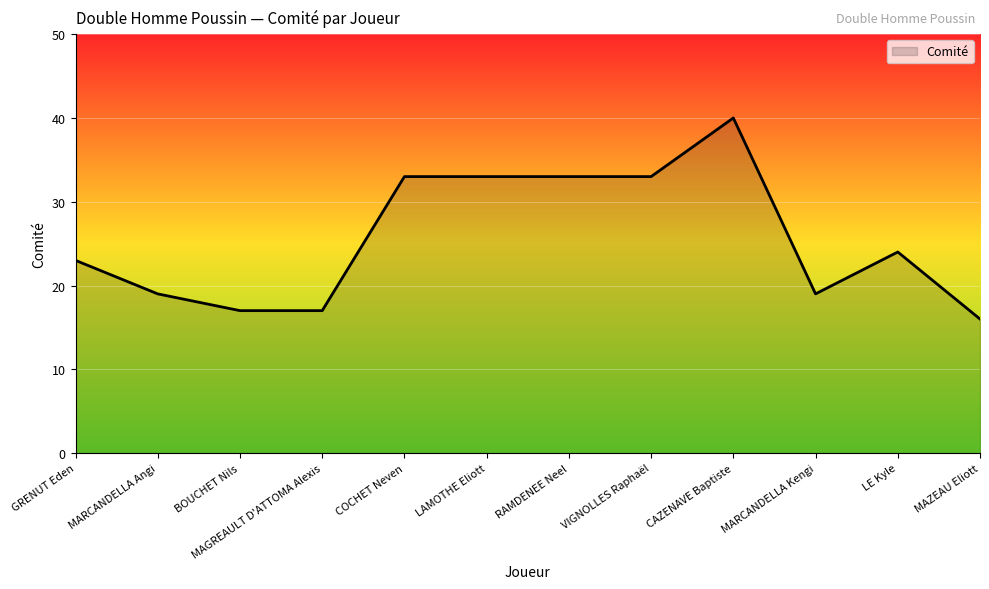

Reading left to right, extract all data points from this chart.

GRENUT Eden=23	MARCANDELLA Angi=19	BOUCHET Nils=17	MAGREAULT D'ATTOMA Alexis=17	COCHET Neven=33	LAMOTHE Eliott=33	RAMDENEE Neel=33	VIGNOLLES Raphaël=33	CAZENAVE Baptiste=40	MARCANDELLA Kengi=19	LE Kyle=24	MAZEAU Eliott=16